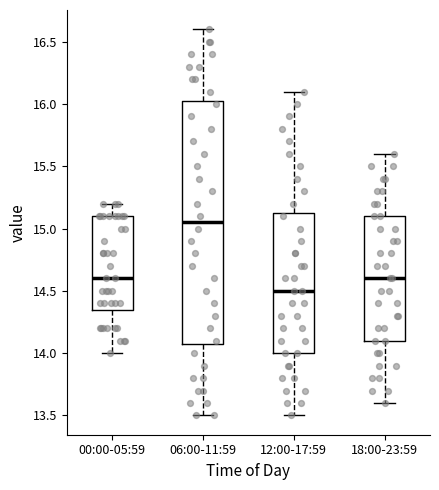

Comparing the boxes themselves (not the whiskers), which one is the tallest?

06:00-11:59